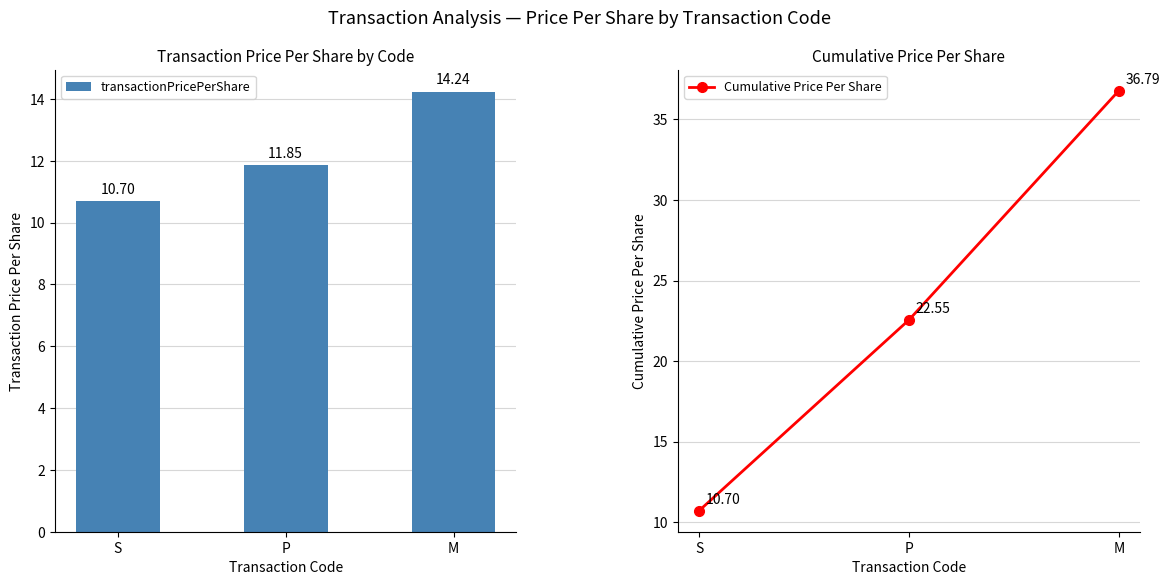

What is the label of the 1st bar from the left?

S